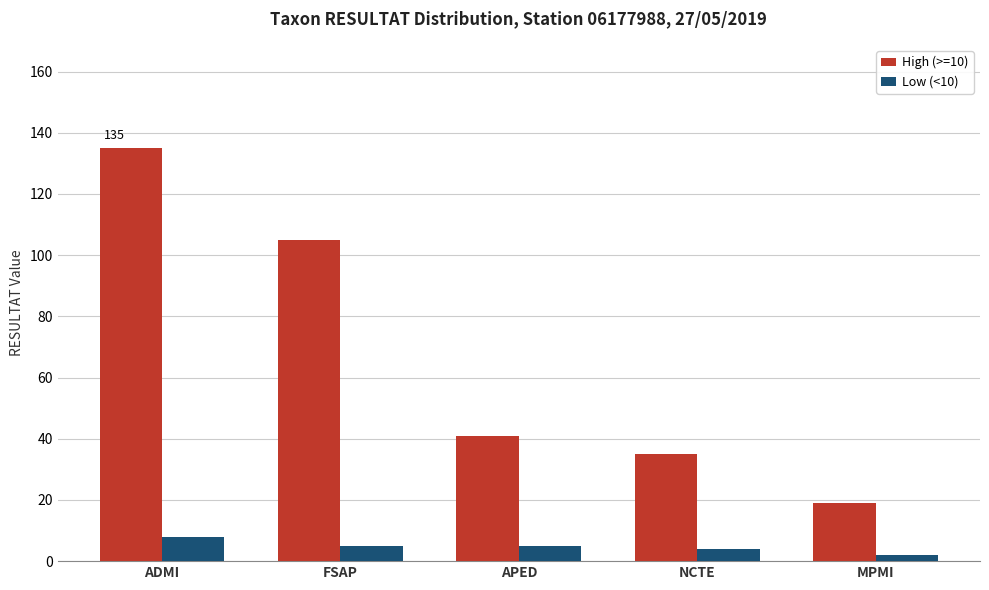

Are the bars horizontal?

No